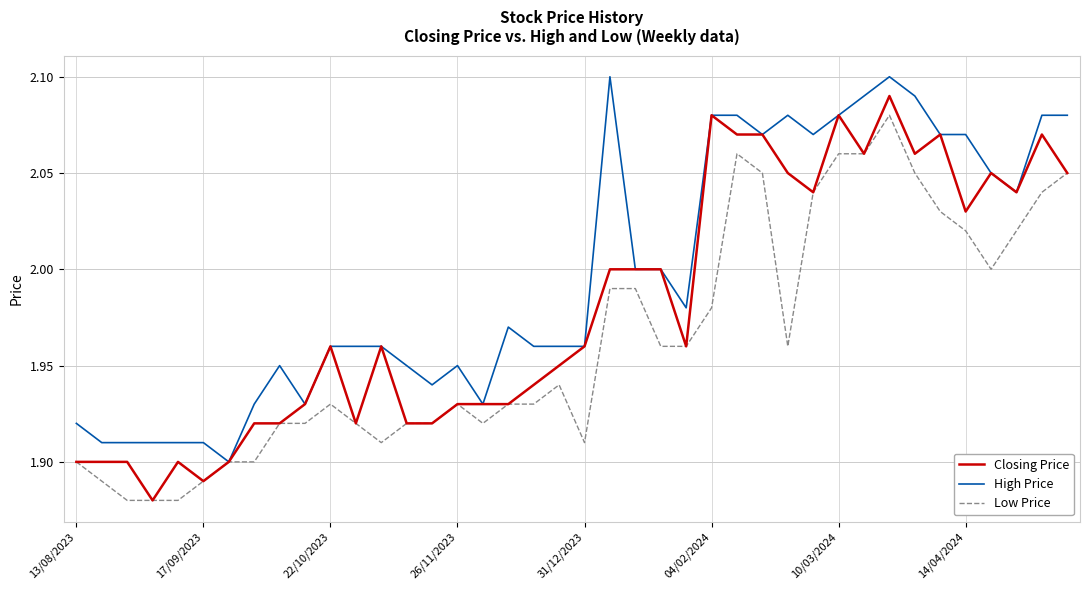

Rank the series by their average value, from highest to lowest.

High Price, Closing Price, Low Price